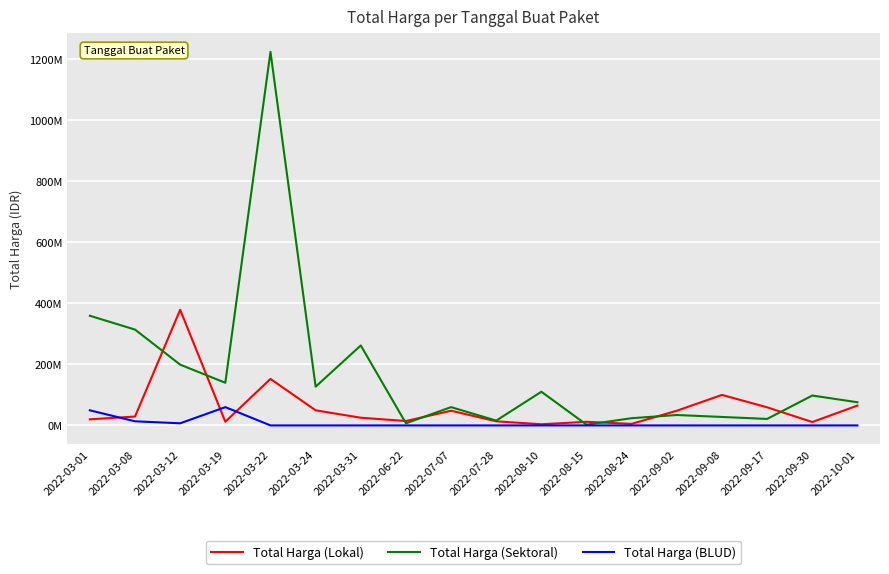

Which series has the largest total across all categories?

Total Harga (Sektoral)